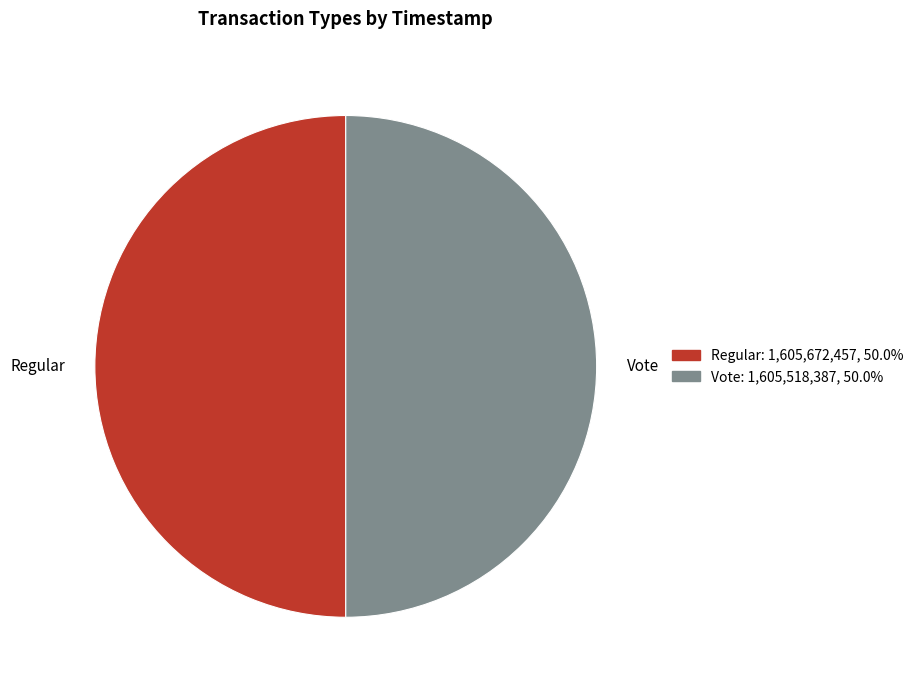

True or false: Regular accounts for 38% of the total.

False